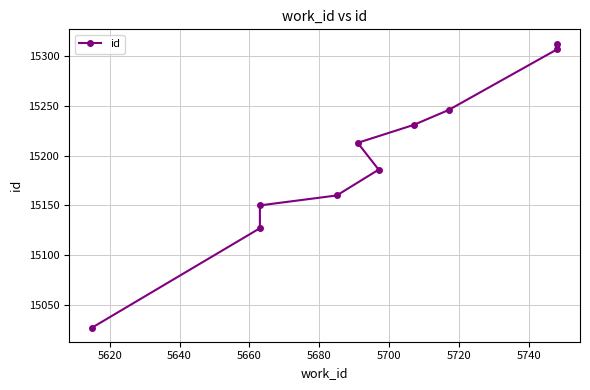

Reading left to right, transcribe all the data shown in this chart.

15027	15127	15150	15160	15186	15213	15231	15246	15307	15313